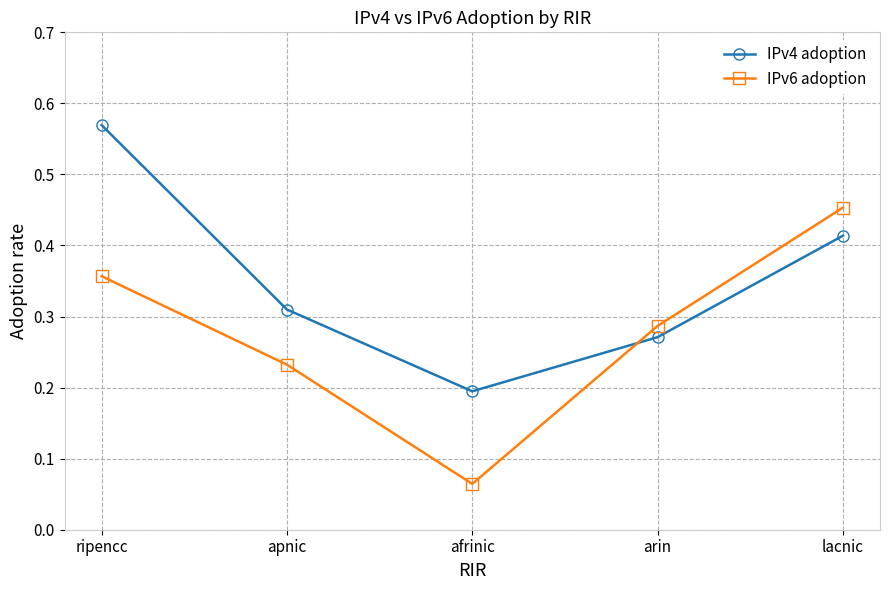

What is the sum of all IPv4 adoption values?

1.8